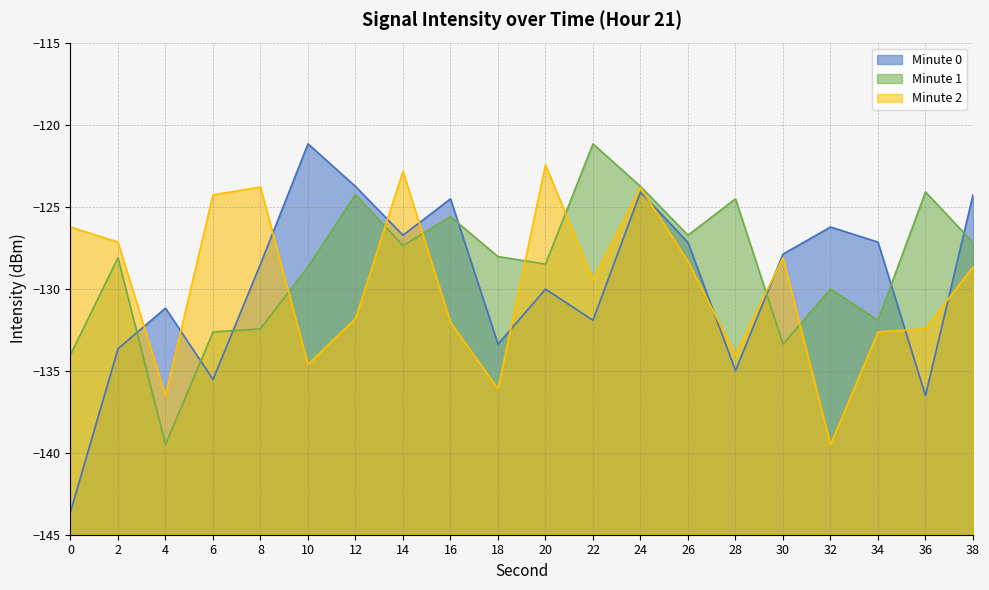

True or false: minute_1 has a value of -192.1 at 26.

False